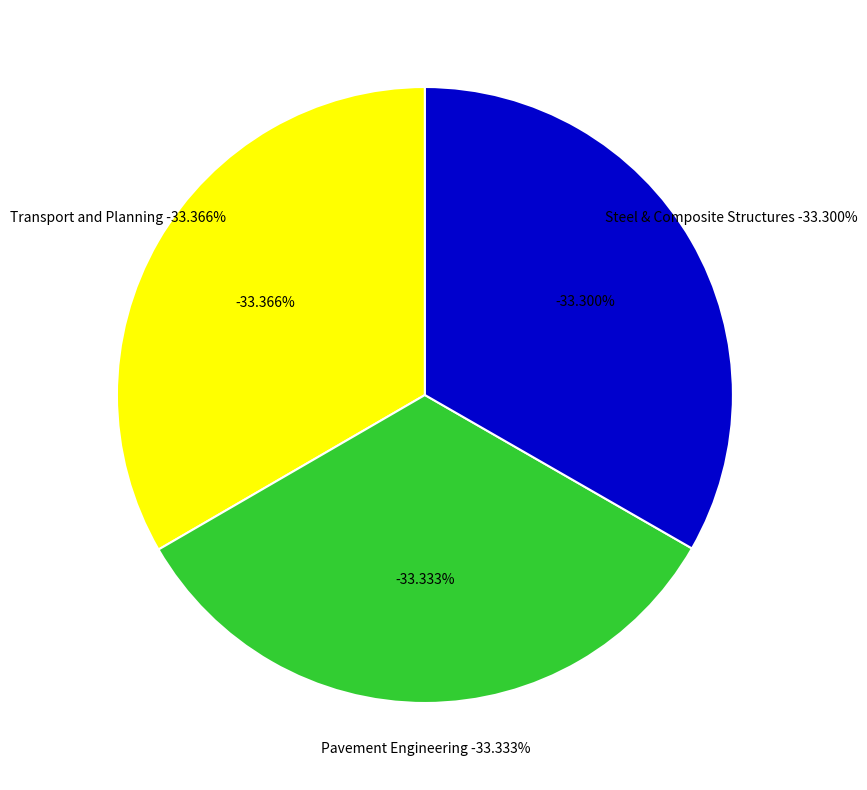

True or false: Steel & Composite Structures (2019) accounts for 33% of the total.

True